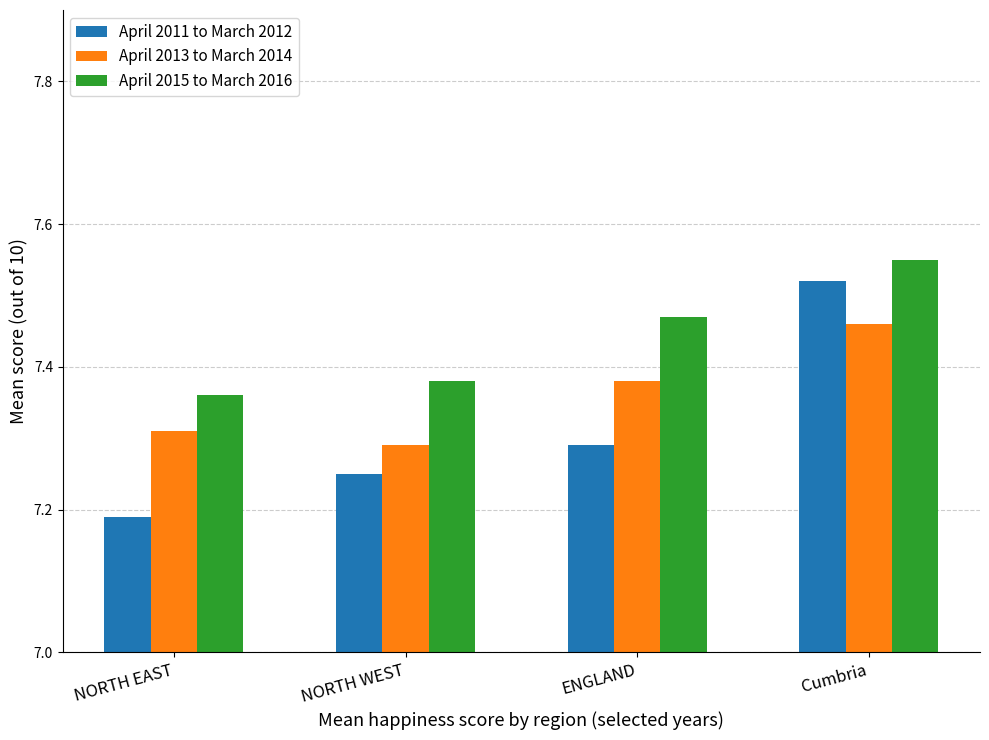

Which category has the highest value in the April 2011 to March 2012 series?

Cumbria